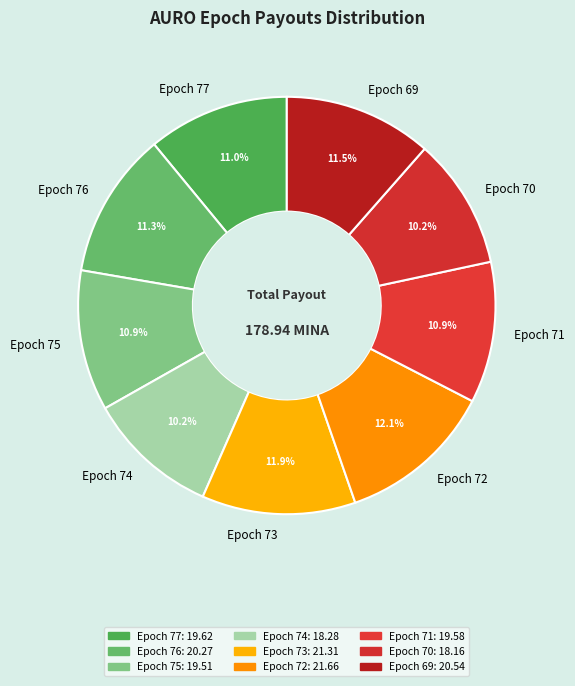

What is the total percentage of Epoch 72 and Epoch 76?

23.4%